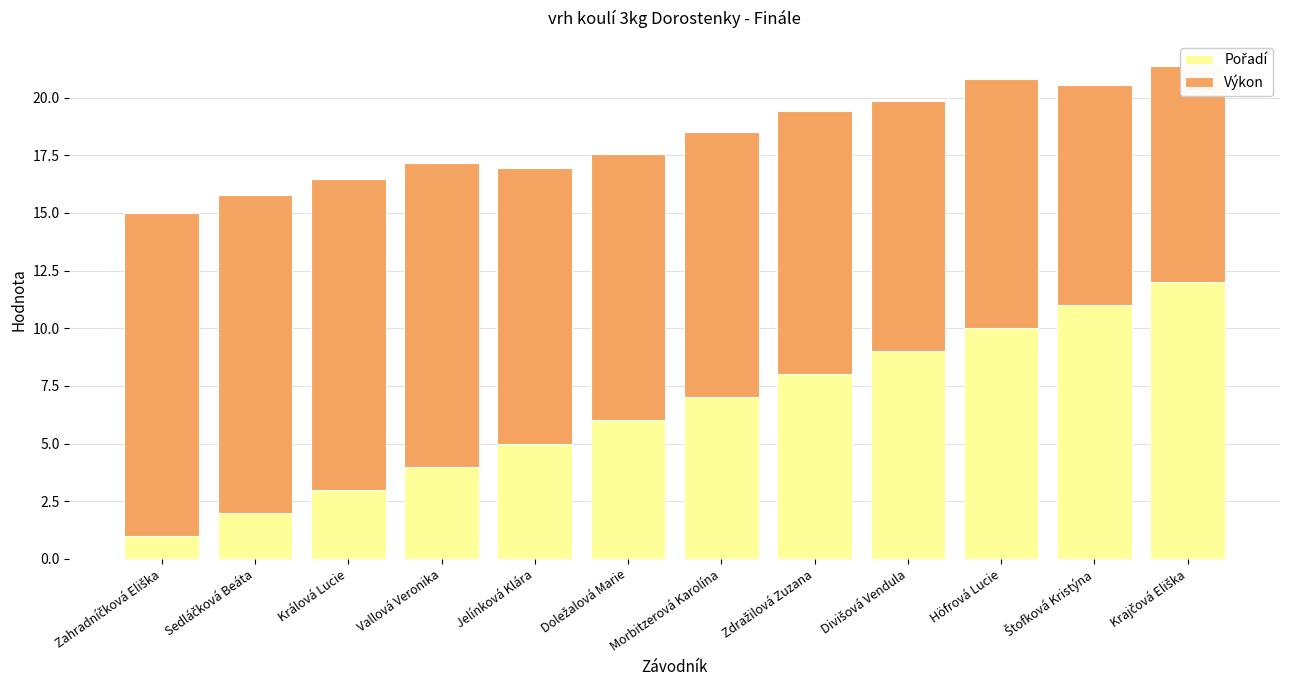

At which label does Pořadí first exceed 7?

Zdražilová Zuzana